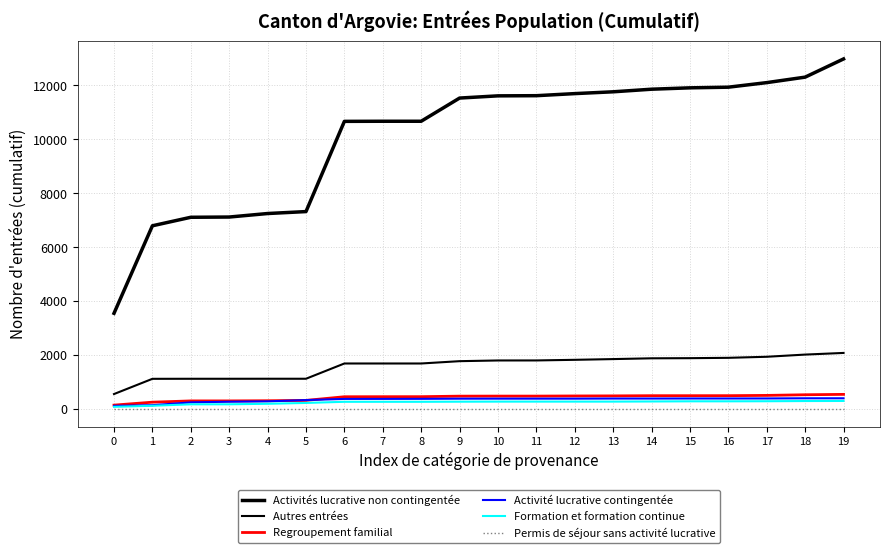

Is it true that Formation et formation continue equals 96 at 13?

False